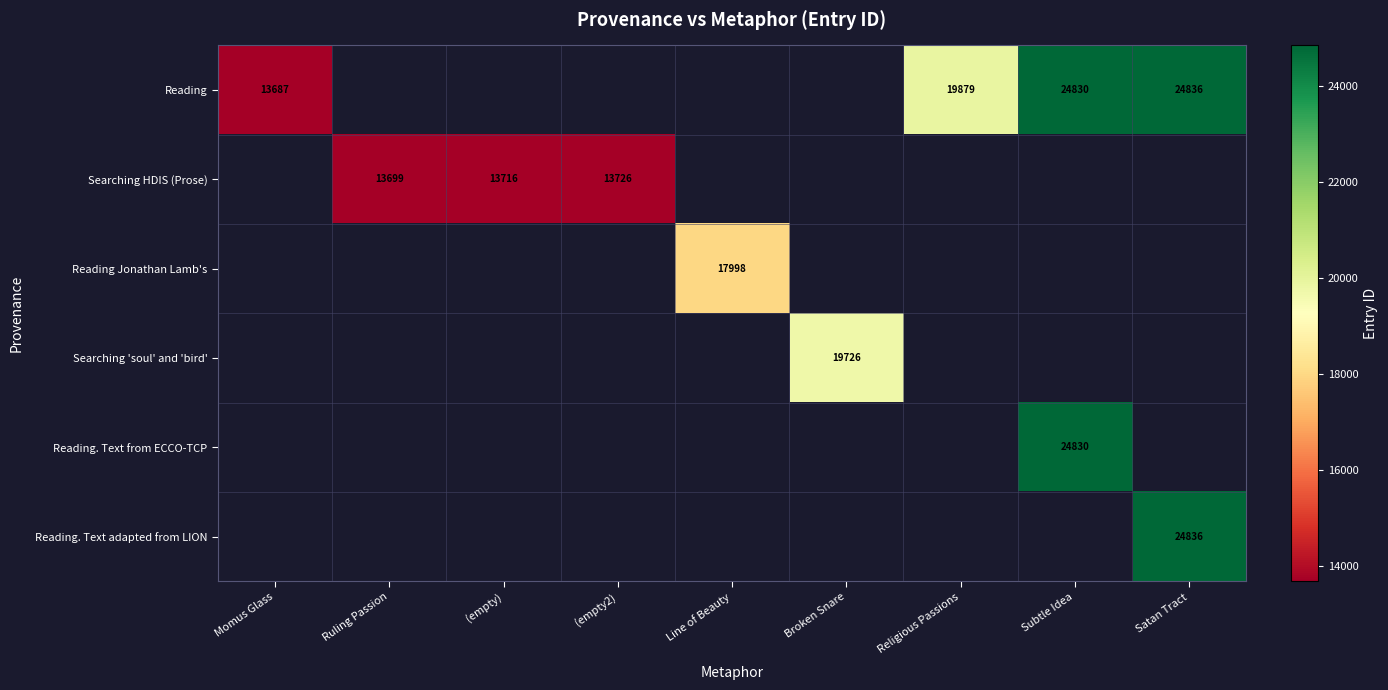

How many series are shown in this chart?

6